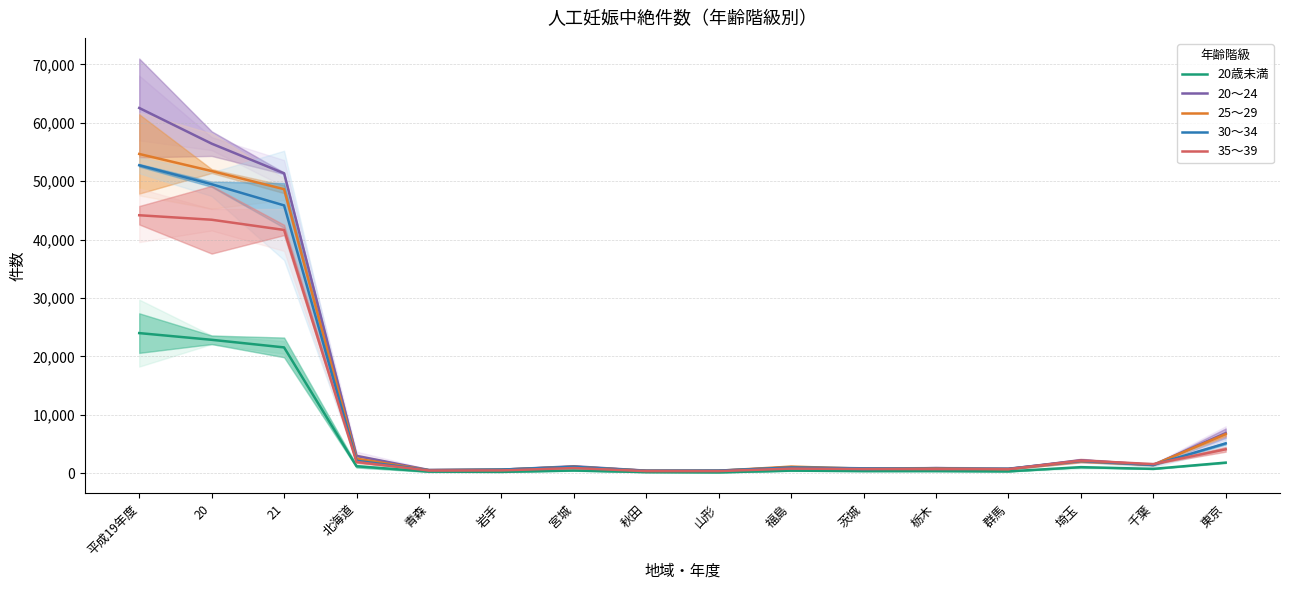

What is the difference between the highest and lowest values at 20?

33582